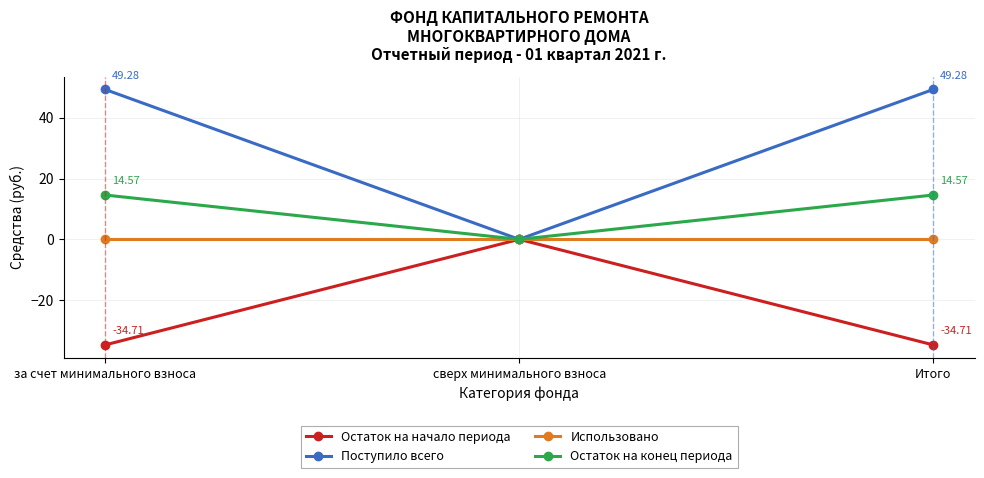

Is it true that Поступило всего equals 0.0 at сверх минимального взноса?

True